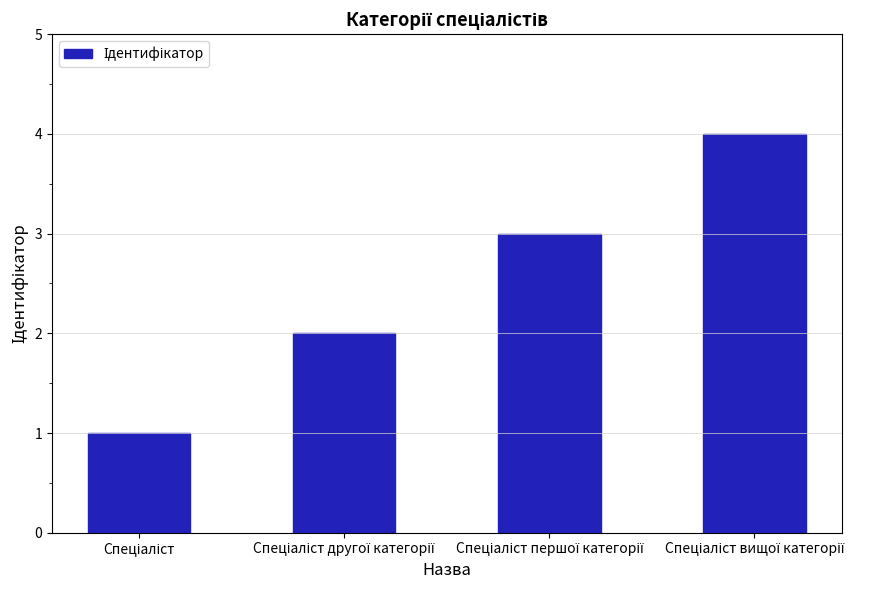

What is the difference between the maximum and minimum values?

3